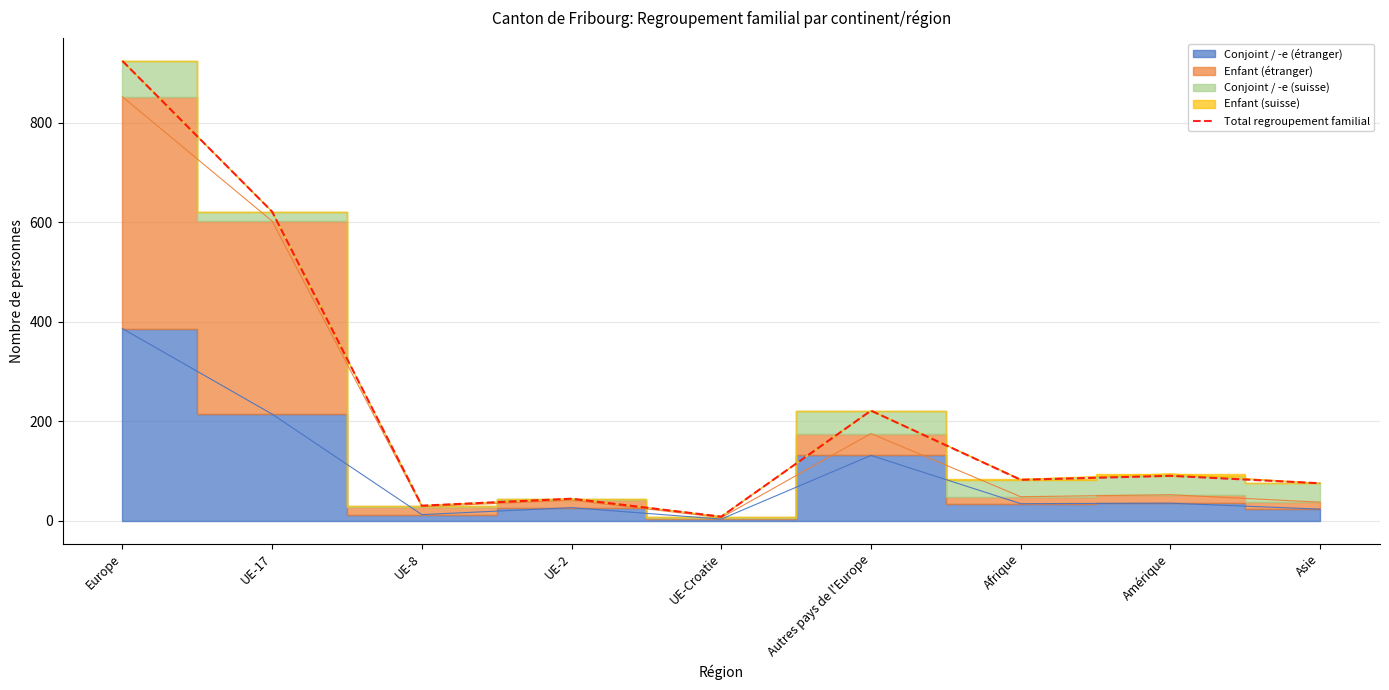

List the labels in order of value, smallest first.

UE-Croatie, UE-8, UE-2, Asie, Afrique, Amérique, Autres pays de l'Europe, UE-17, Europe